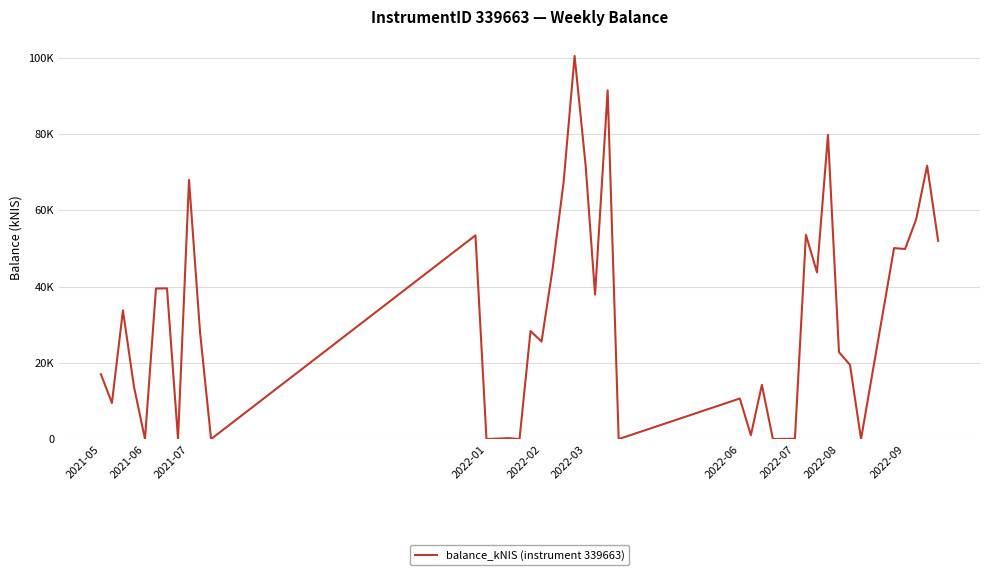

Reading left to right, extract all data points from this chart.

17.0	9.5	33.8	13.8	0.0	39.5	39.5	0.0	68.0	28.0	0.0	53.5	0.0	0.2	0.0	28.4	25.6	44.6	67.3	100.5	71.8	37.9	91.5	0.0	10.6	1.0	14.2	0.0	0.1	53.6	43.8	79.8	22.8	19.5	0.0	50.1	49.9	57.6	71.7	52.0